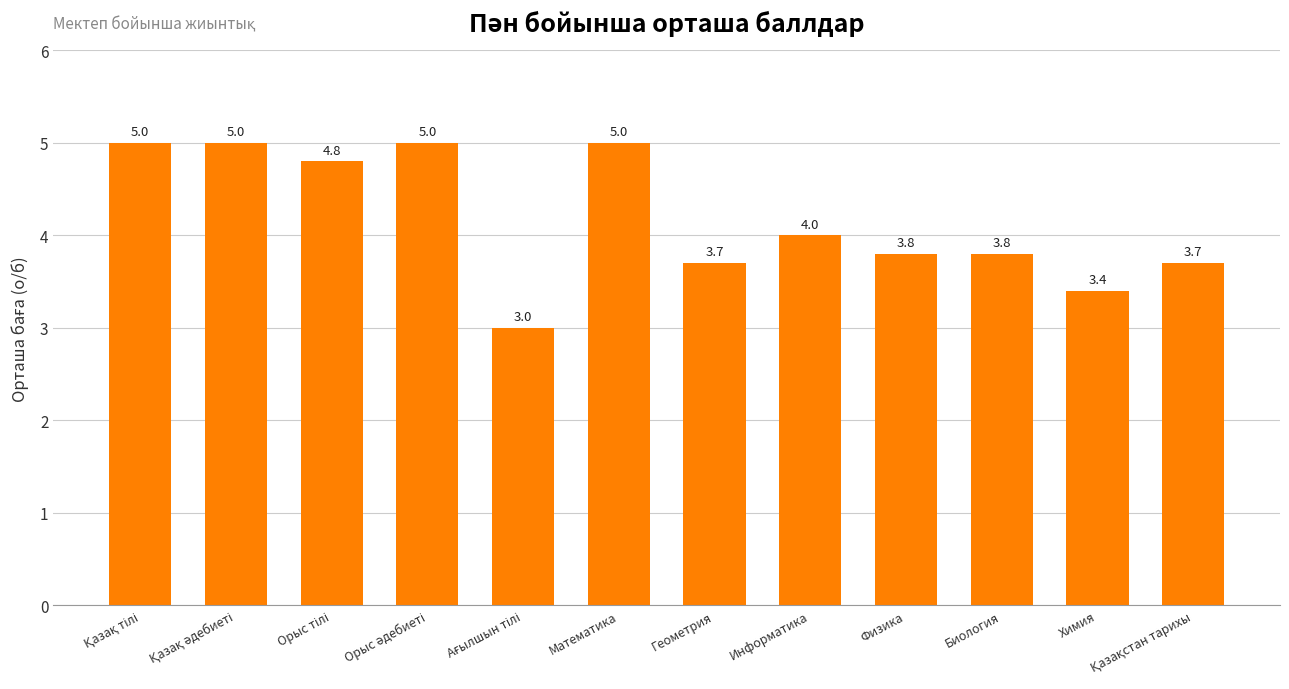

What is the average value?

4.2